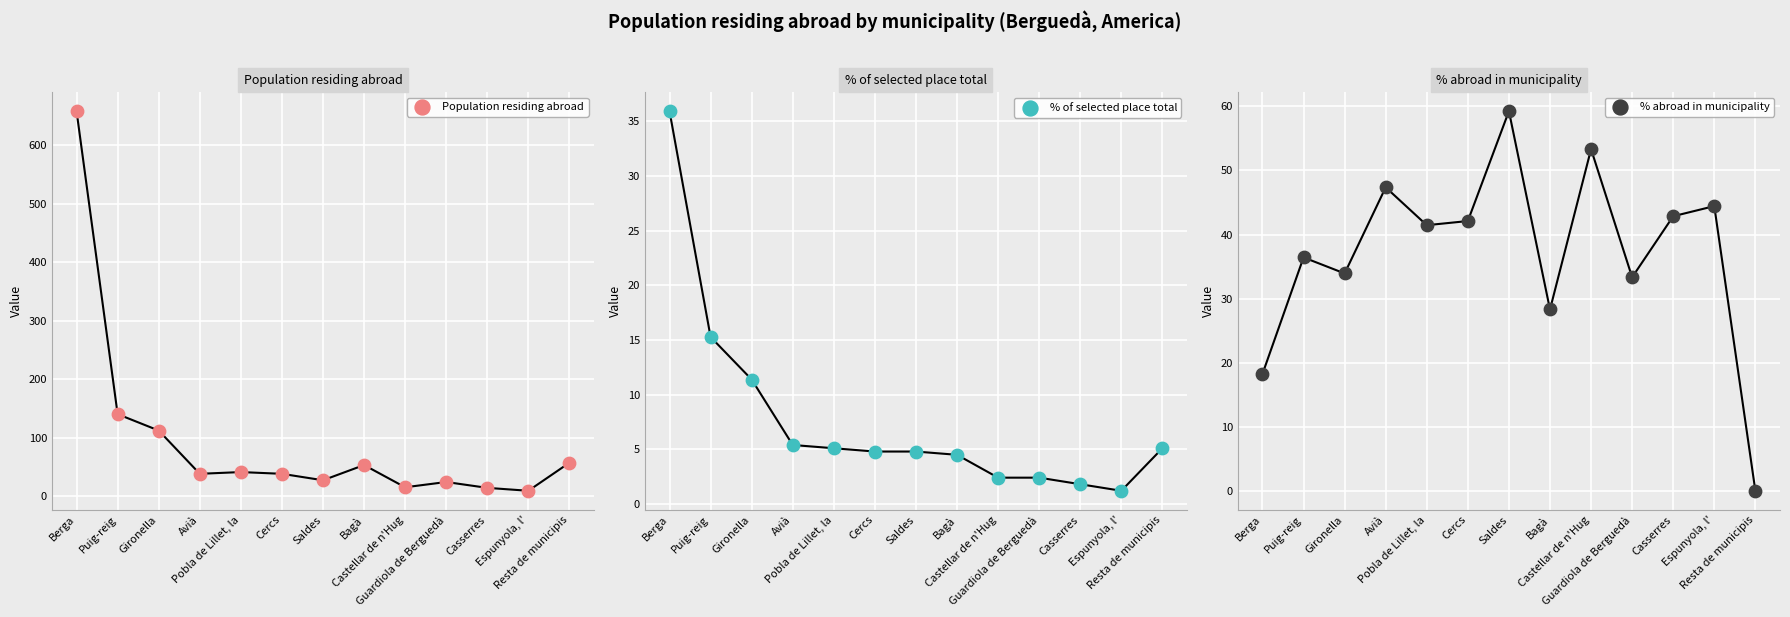

At how many categories does at least one series exceed 344?

1